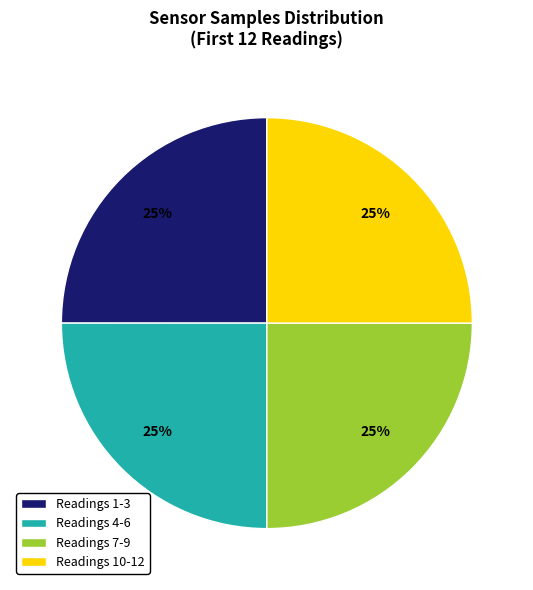

To the nearest percent, what portion does Readings 7-9 represent?

25%